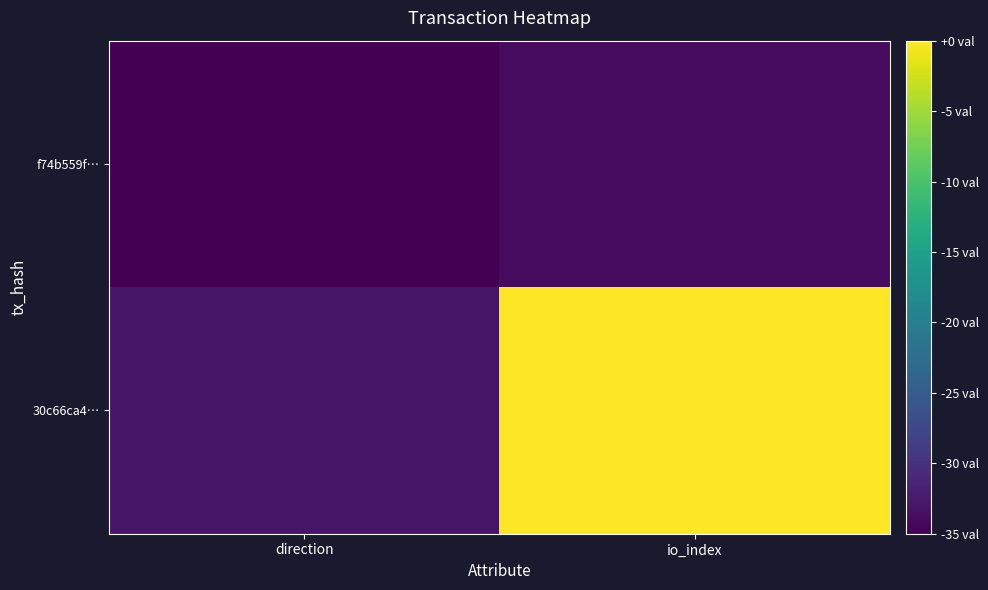

Which series has the widest spread of values?

30c66ca4…